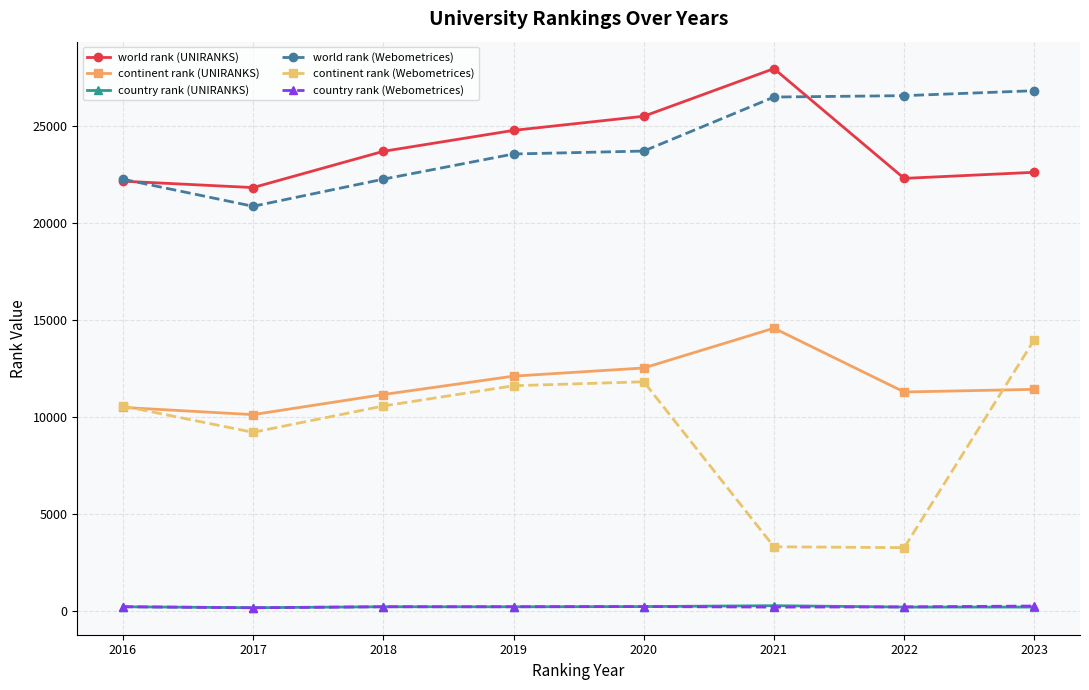

Where is continent rank (Webometrices) nearest to the value 8636?

2017